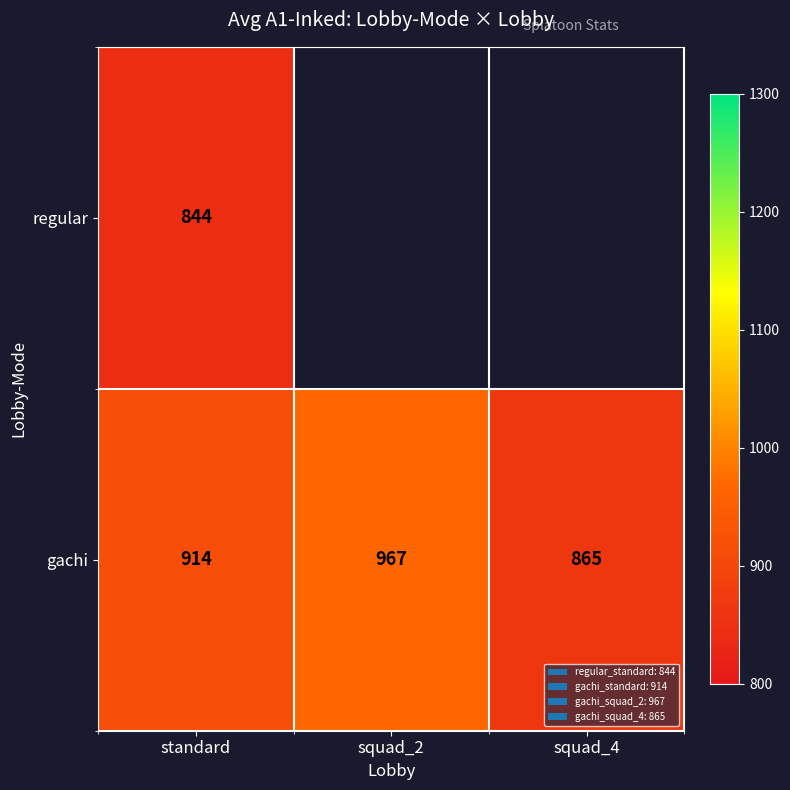

At standard, list the series in order from largest to smallest.

gachi, regular